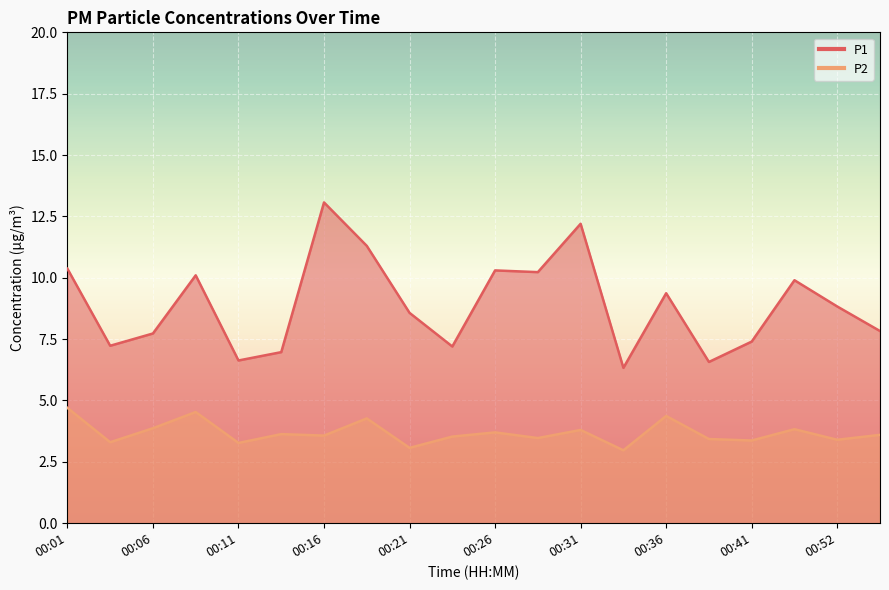

At which category does P2 reach its first local peak?

00:08